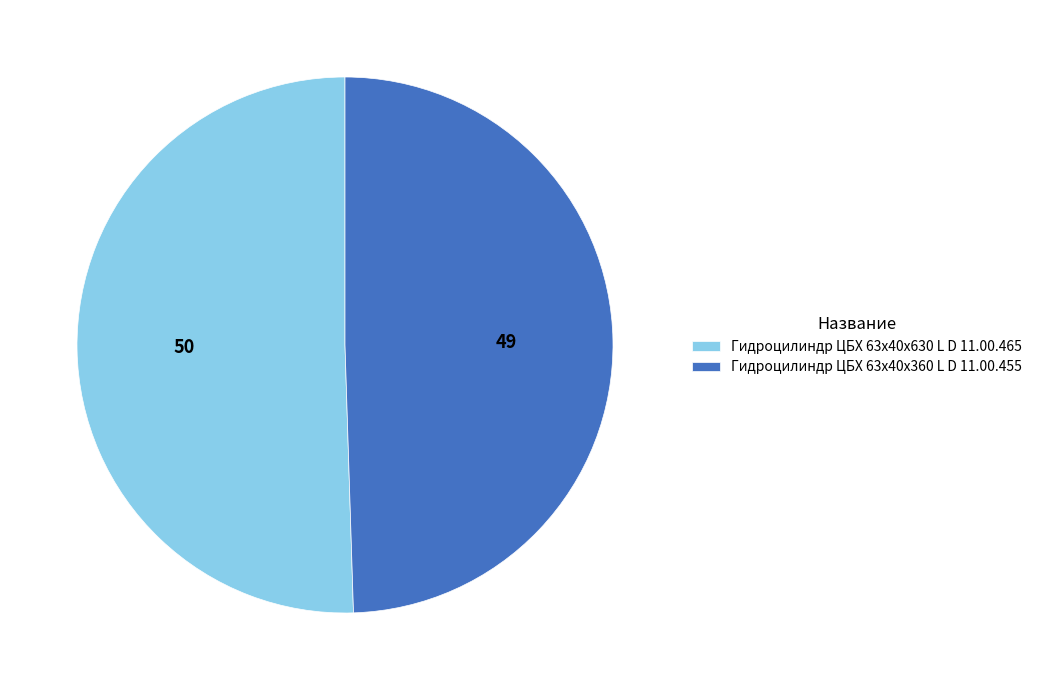

How many slices are in this pie chart?

2